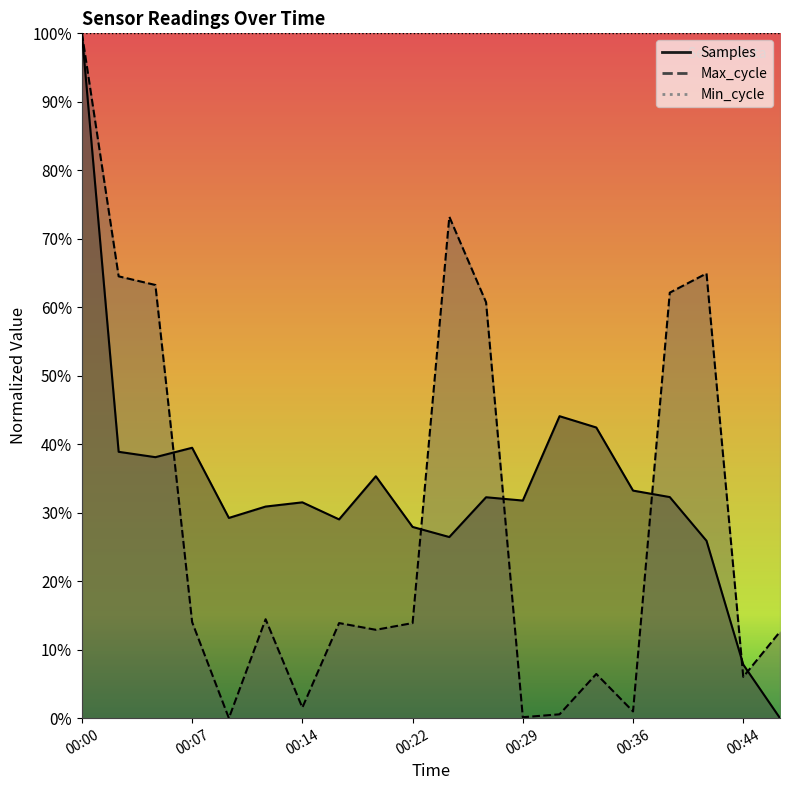

How many interior local peaks does the Samples series have?

5